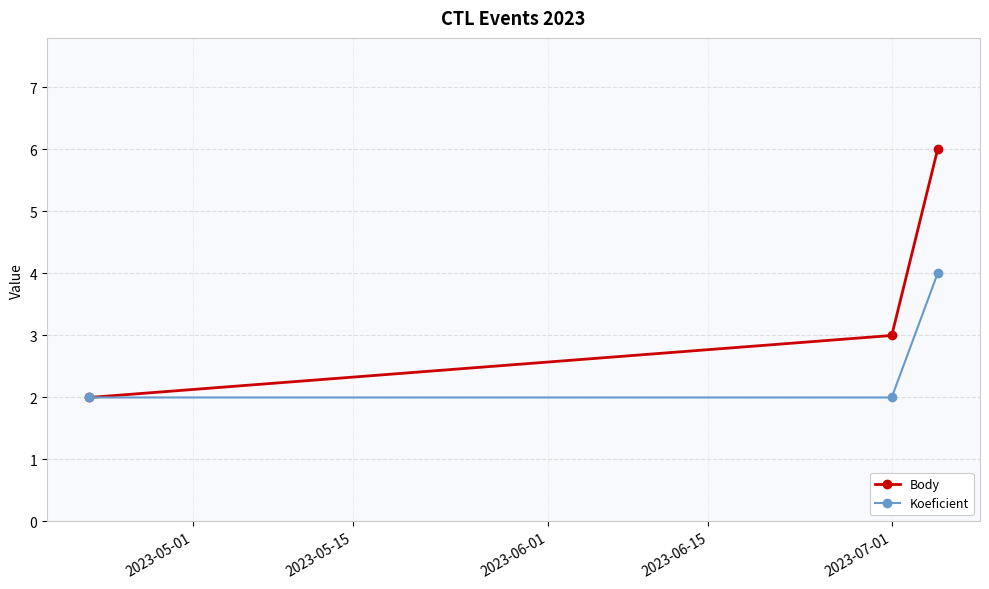

What is the value of the Koeficient point at the 1st from the left?

2